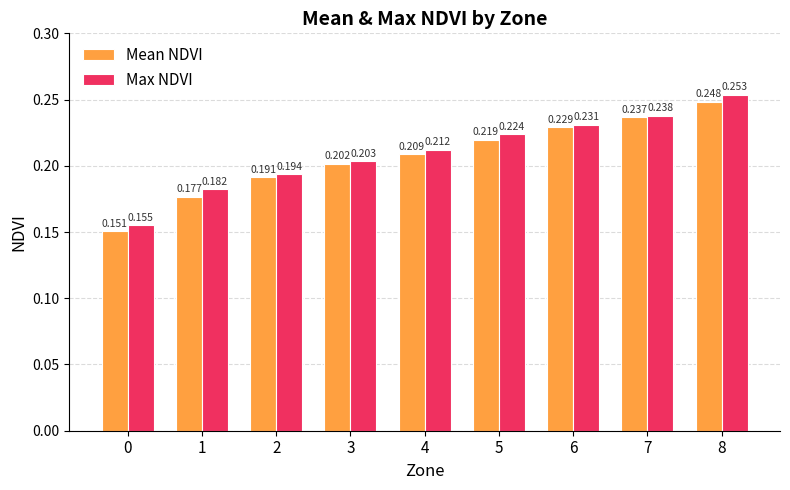

How many Mean NDVI values are between 0 and 1?

9